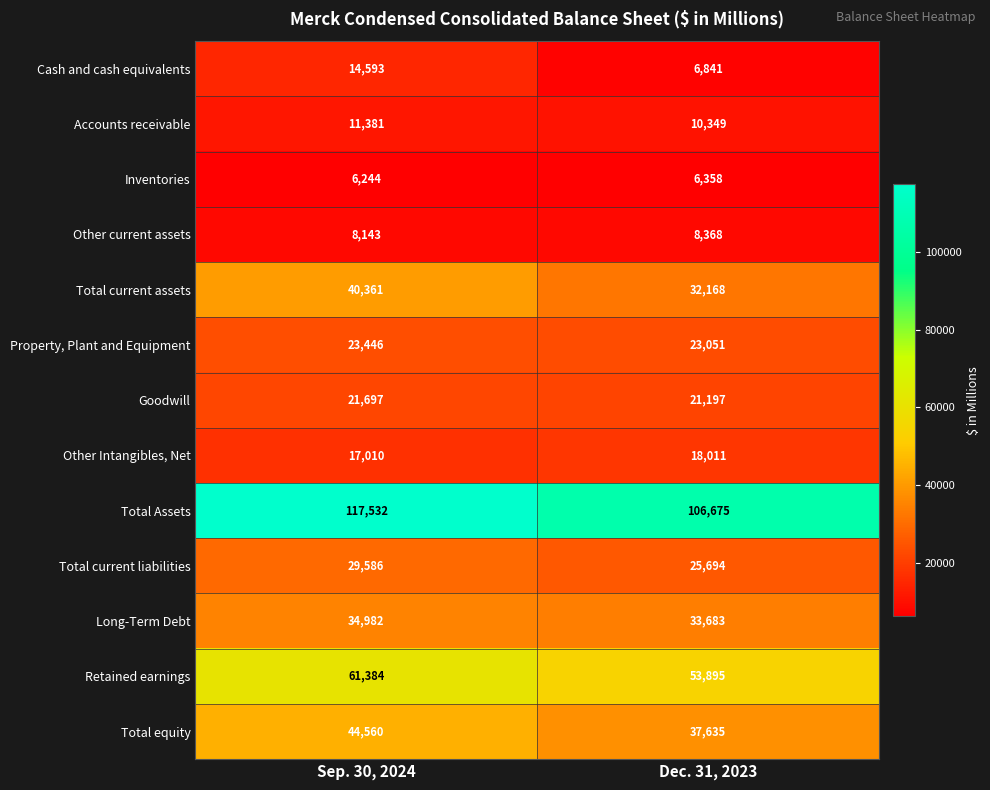

What is the difference between the Total current assets values at Dec. 31, 2023 and Sep. 30, 2024?

8193